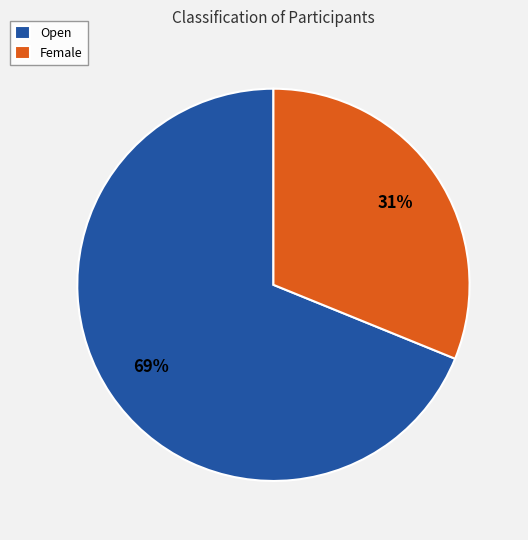

Do Open and Female together represent more than half of the pie?

Yes